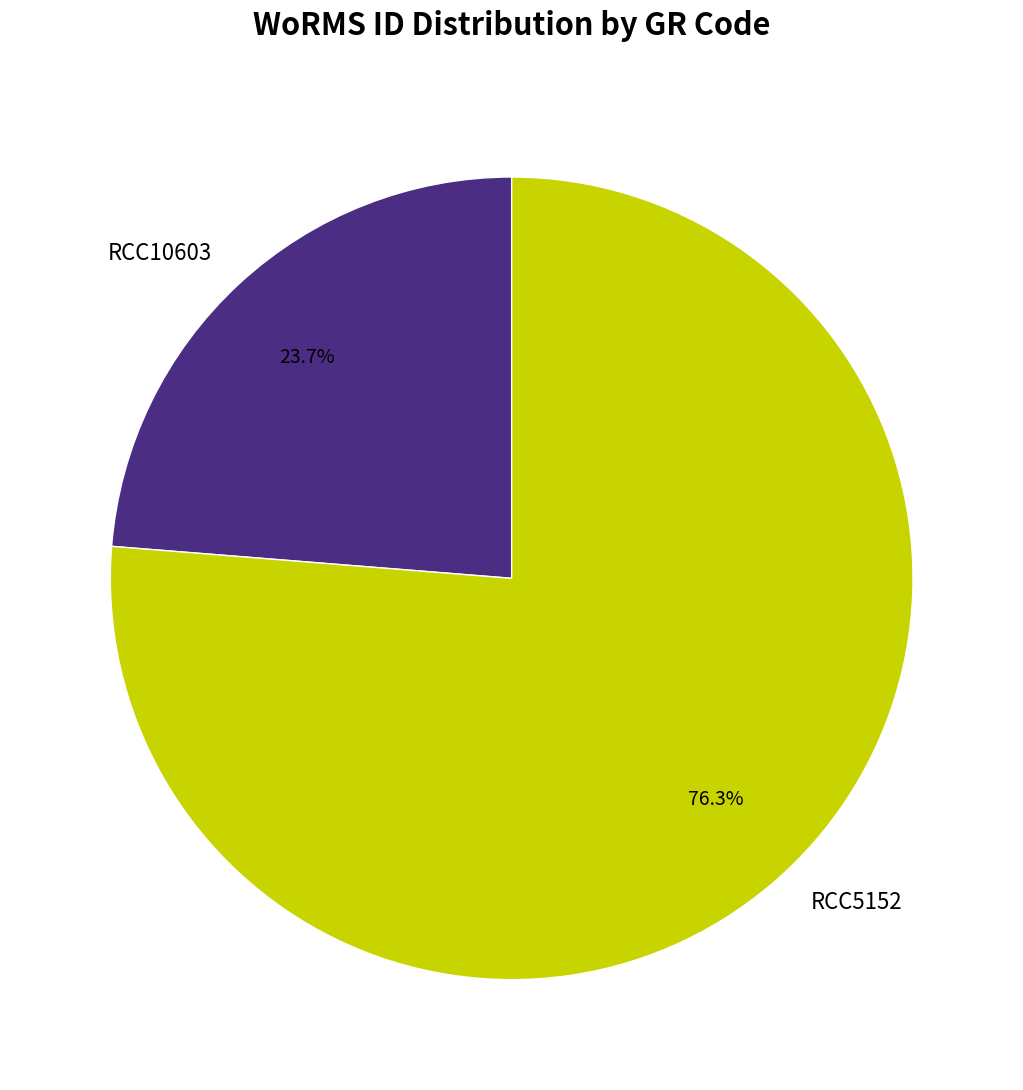

What percentage is the RCC5152 slice, to the nearest percent?

76%